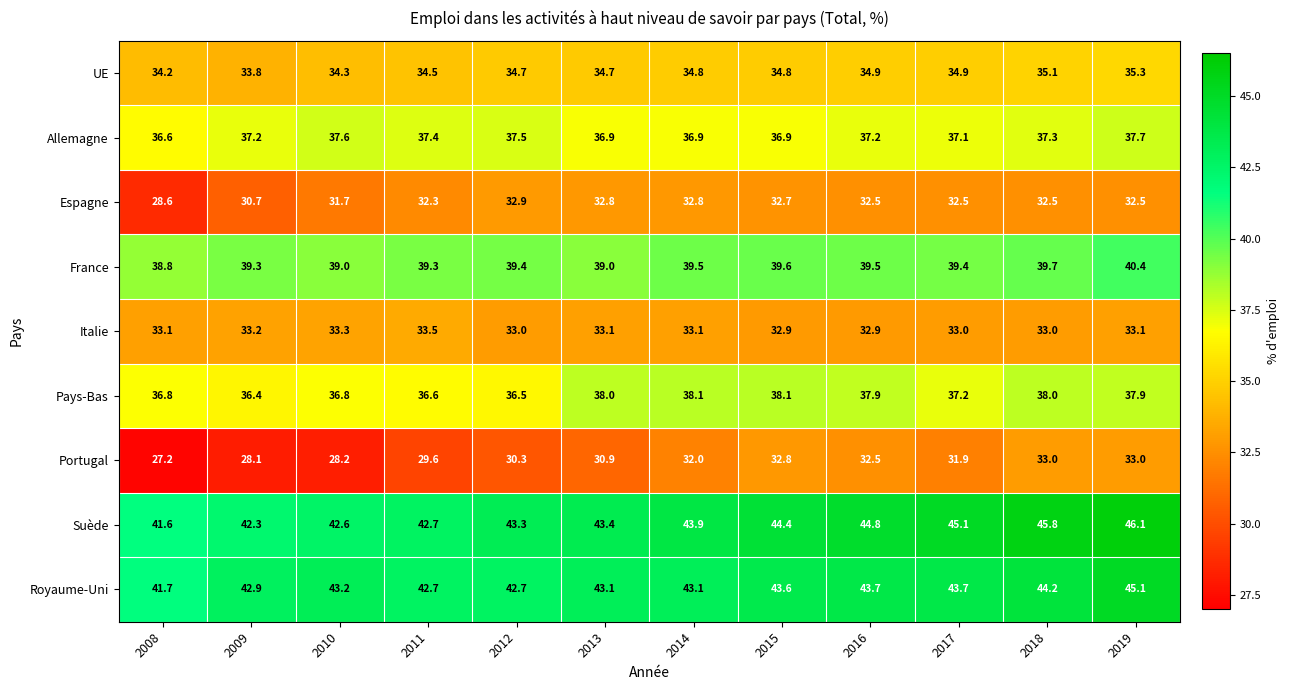

True or false: Italie has a value of 33.1 at 2013.

True